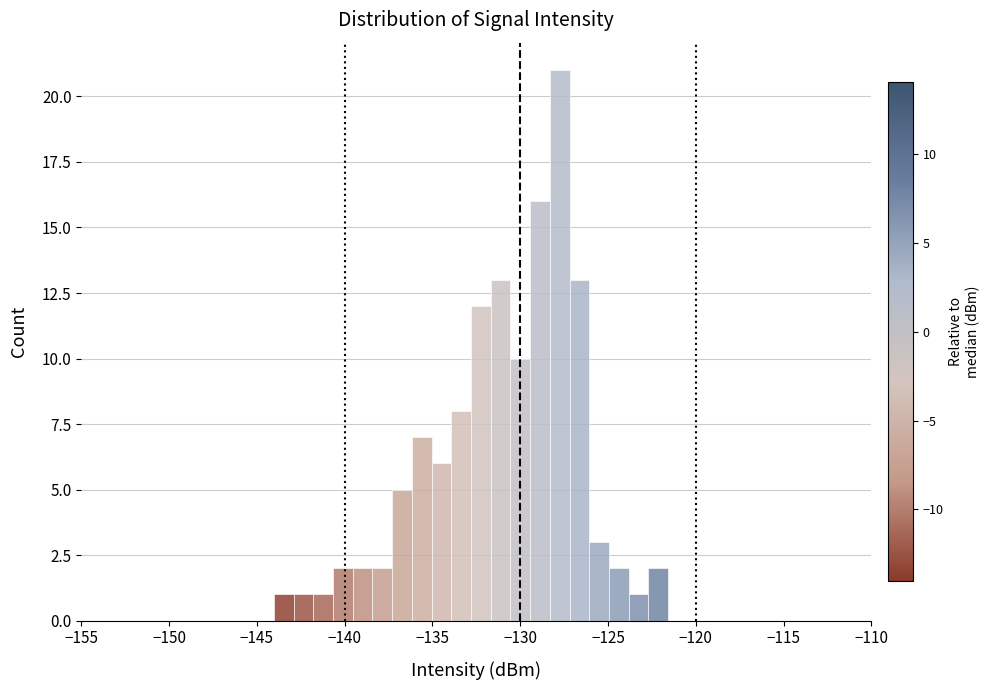

Around what value on the x-axis is the tallest bar? Give the approximate position of its centre, as read against the axis.

-128.0